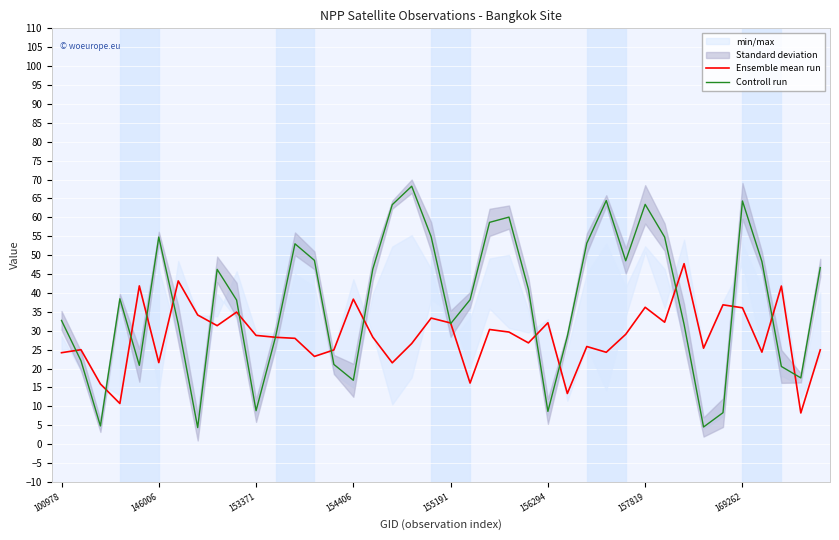

What is the sum of all Controll run values?

1497.4